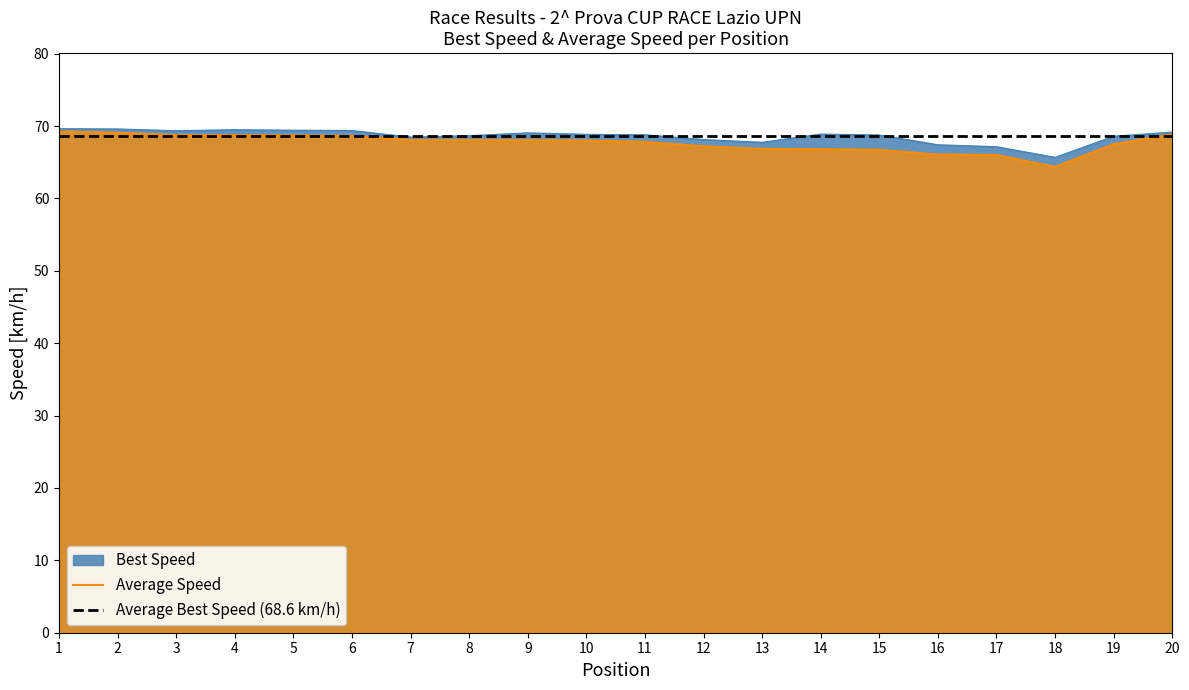

Reading right to left, extract all data points from this chart.

Best Lap time: 69.2	68.6	65.7	67.1	67.4	68.8	68.9	67.8	68.1	68.8	68.9	69.1	68.7	68.5	69.4	69.4	69.5	69.4	69.6	69.6
Average Speed: 68.9	67.5	64.4	66.0	66.1	66.7	66.8	66.8	67.2	67.8	68.0	68.0	68.1	68.1	68.6	68.7	68.7	68.8	69.1	69.3